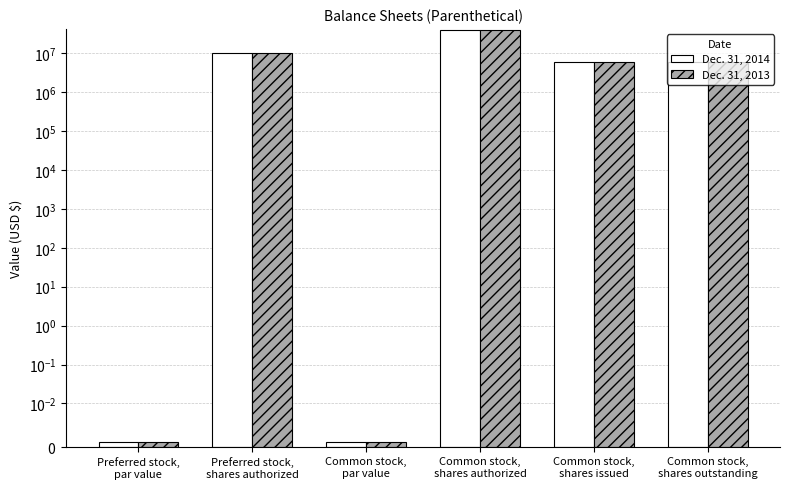

What is the total value across all series at Common stock,
shares authorized?

80000000.0